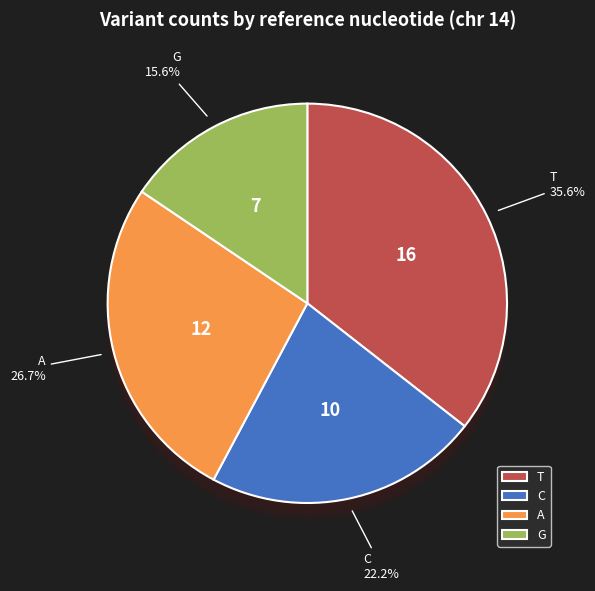

To the nearest percent, what is the difference between the C and A slice percentages?

4%